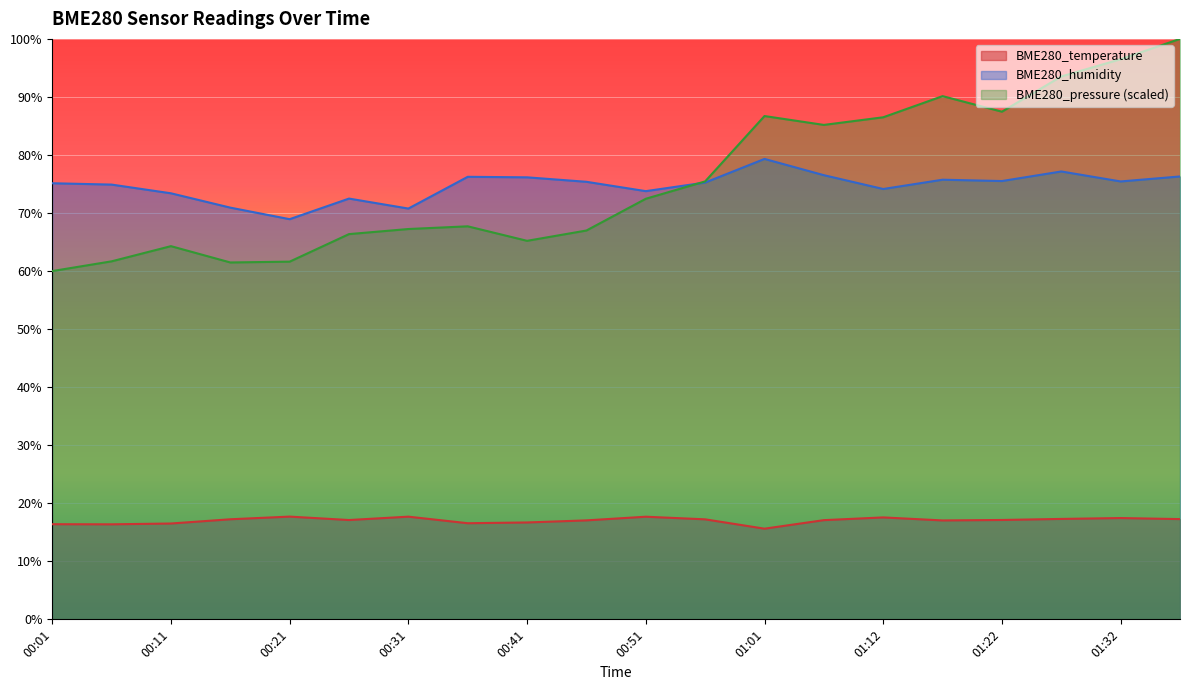

Count the number of data series in this chart.

3